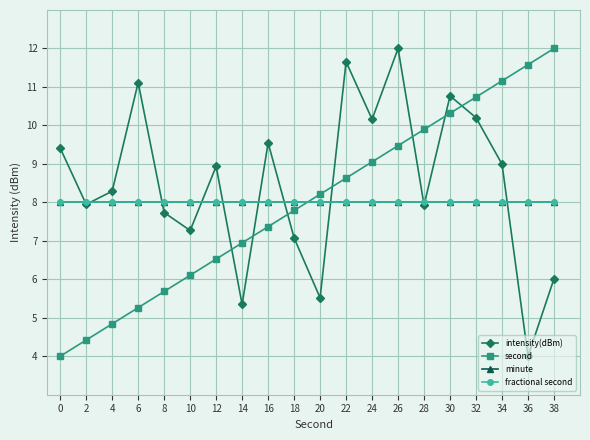

Which series ends up on top after the final intersection of minute and second?

second